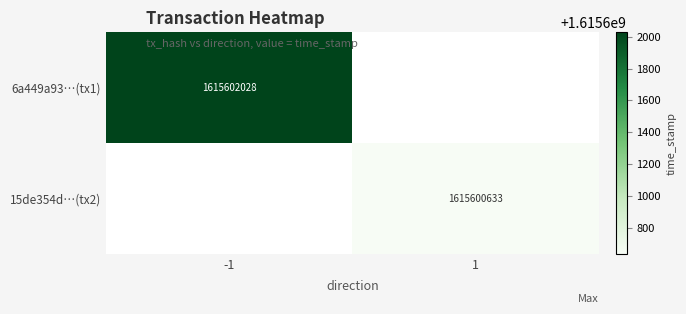

True or false: 6a449a93ba1eb333b9fbb97e33e652ea227009a has a value of 1119144665 at time_stamp.

False